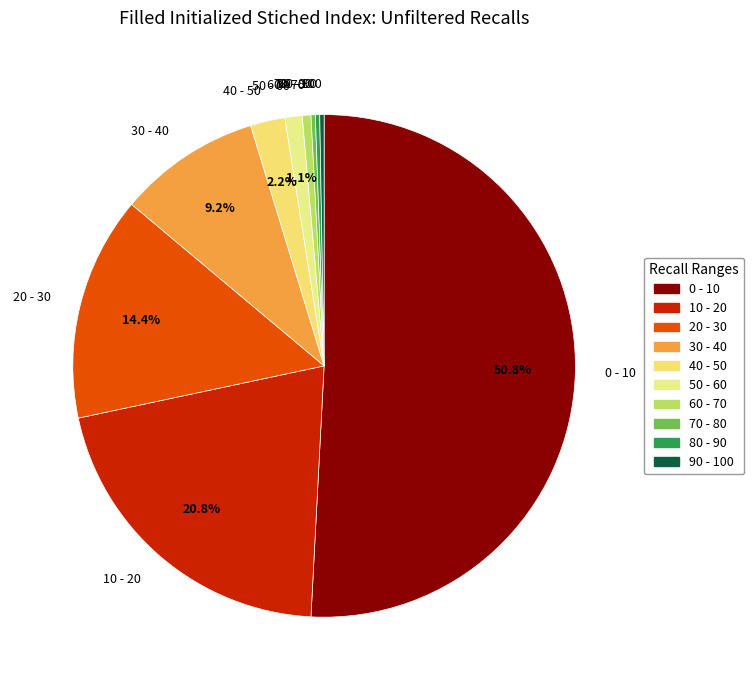

Which slice represents more than half of the pie?

0 - 10